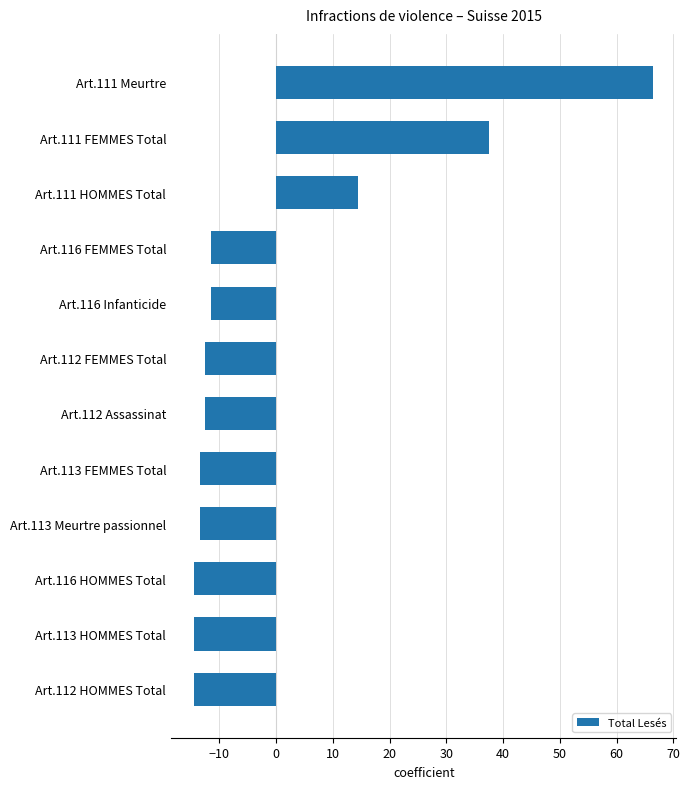

Reading top to bottom, extract all data points from this chart.

Art.111 Meurtre=66.5	Art.111 FEMMES Total=37.5	Art.111 HOMMES Total=14.5	Art.116 FEMMES Total=-11.5	Art.116 Infanticide=-11.5	Art.112 FEMMES Total=-12.5	Art.112 Assassinat=-12.5	Art.113 FEMMES Total=-13.5	Art.113 Meurtre passionnel=-13.5	Art.116 HOMMES Total=-14.5	Art.113 HOMMES Total=-14.5	Art.112 HOMMES Total=-14.5